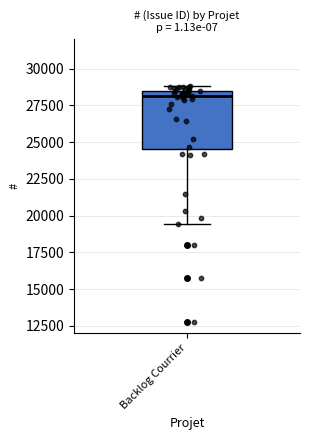

Read this box plot against the y-axis: the position of the median line, the range covered by the box, and the ends of both whiskers. The values are not printed on the chart, so give them approximately, as read against the axis.

median 28000, box 24500 to 28500, whiskers 19500 to 29000